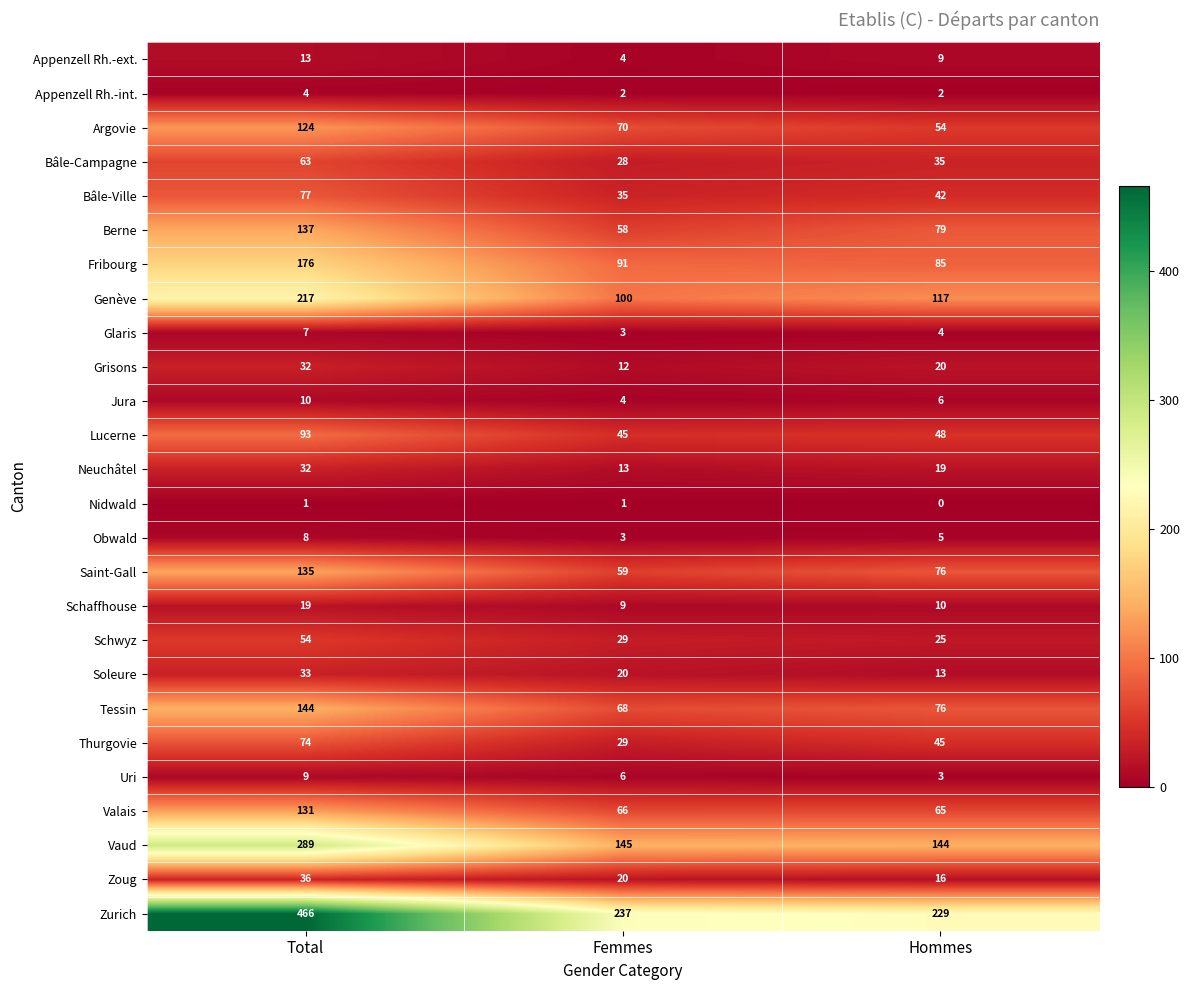

What is the maximum value shown in the chart?

466